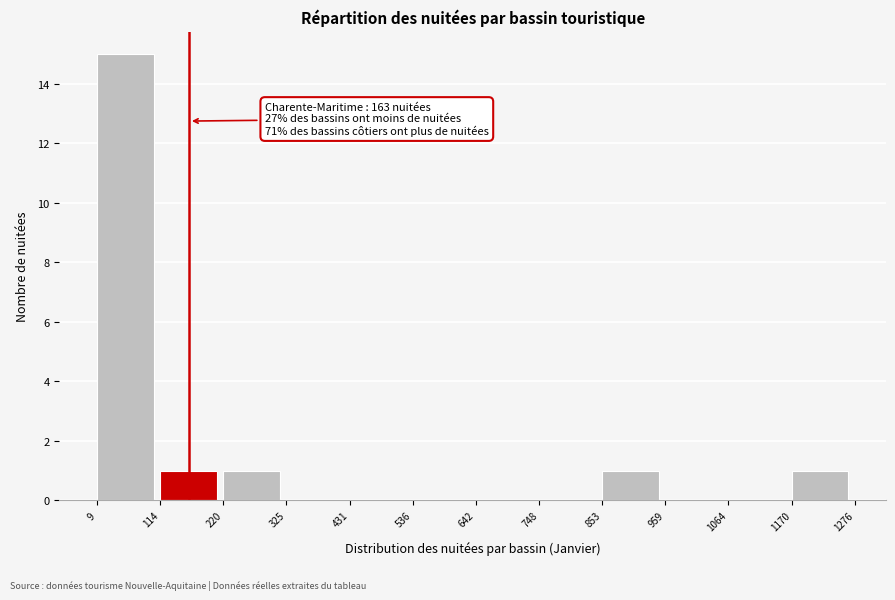

Over which range of the x-axis is the bar tallest?

9 to 114